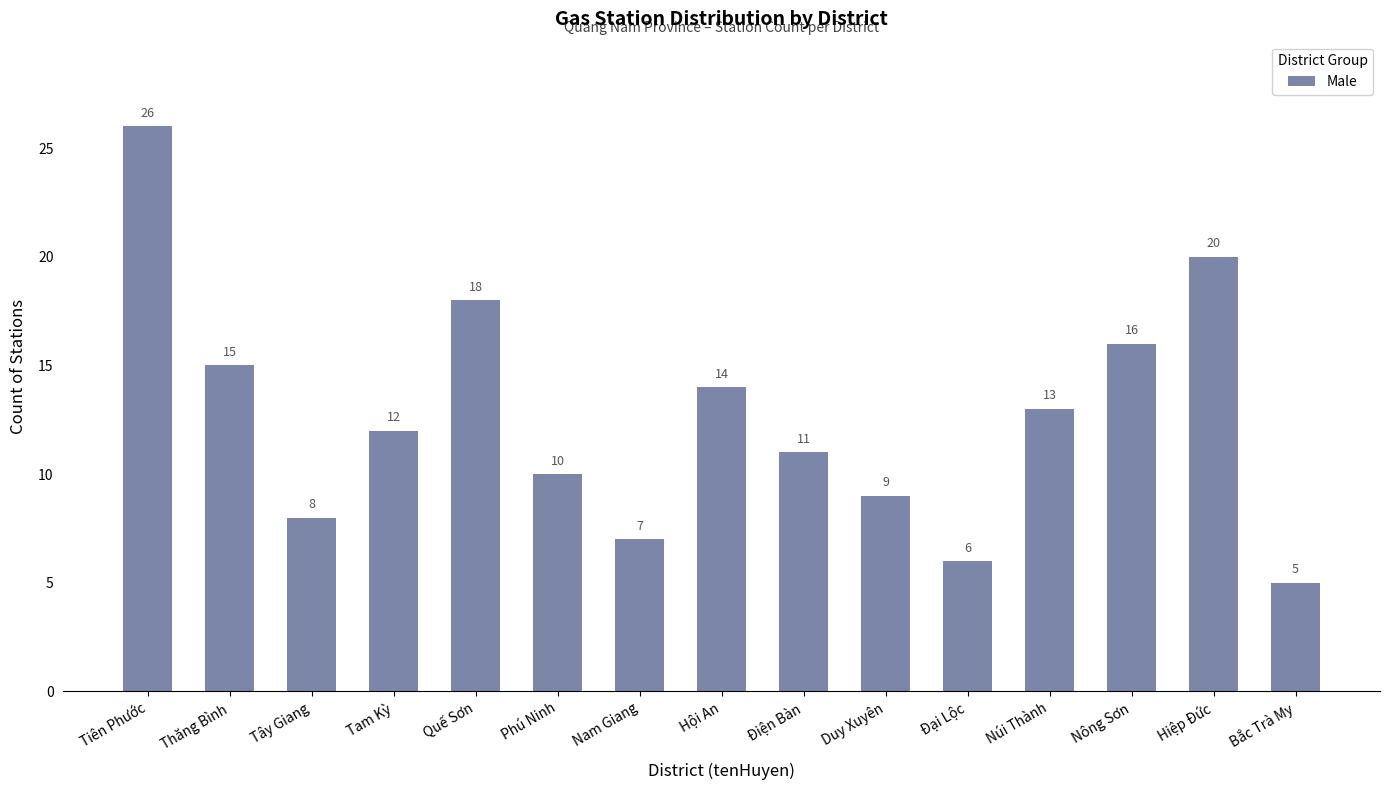

What position from the left is Núi Thành?

12